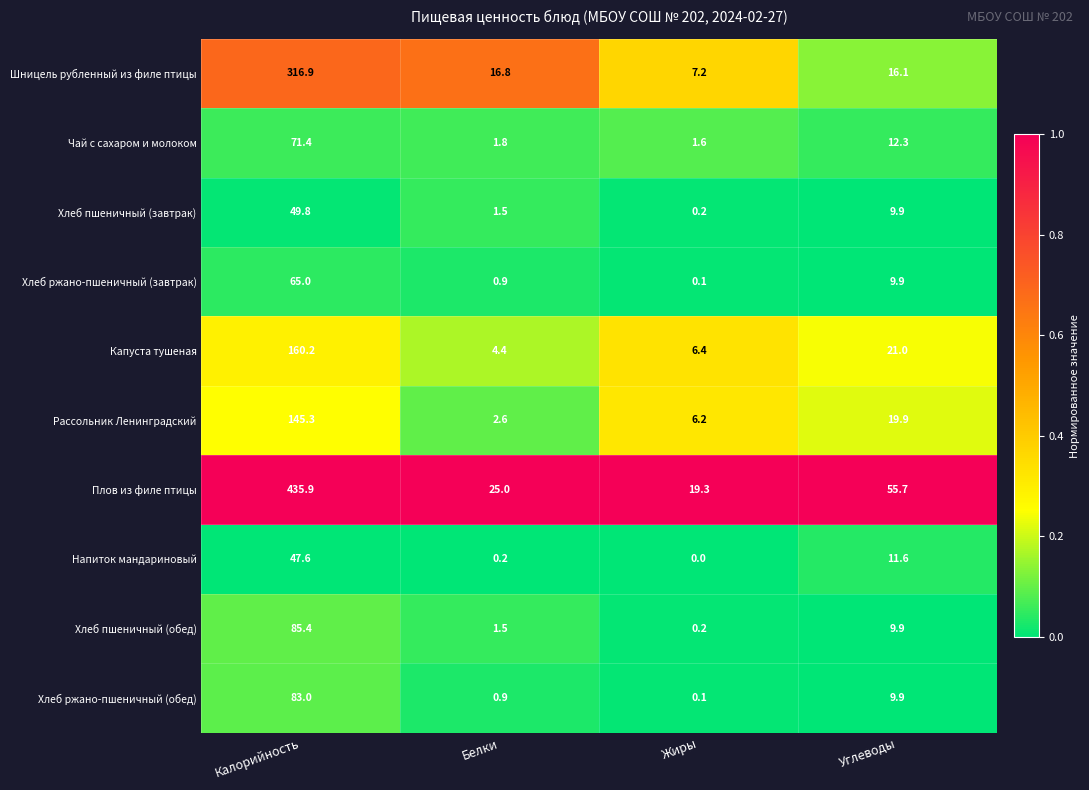

Is it true that Хлеб пшеничный (завтрак) equals 88.9 at Калорийность?

False